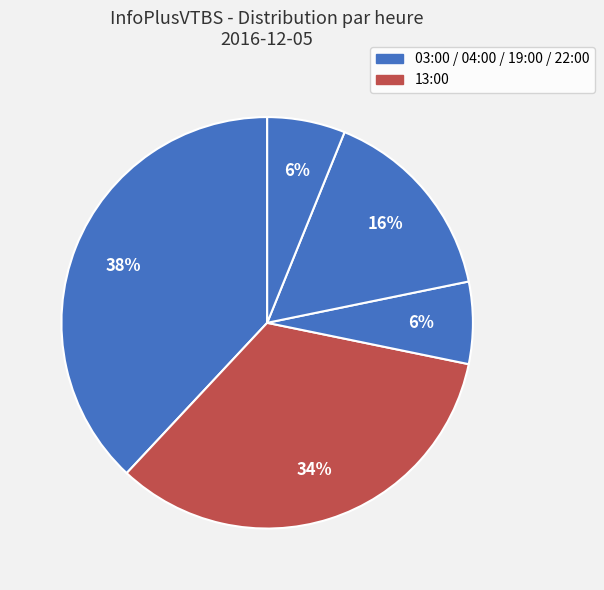

Which slice is the smallest?

22:00